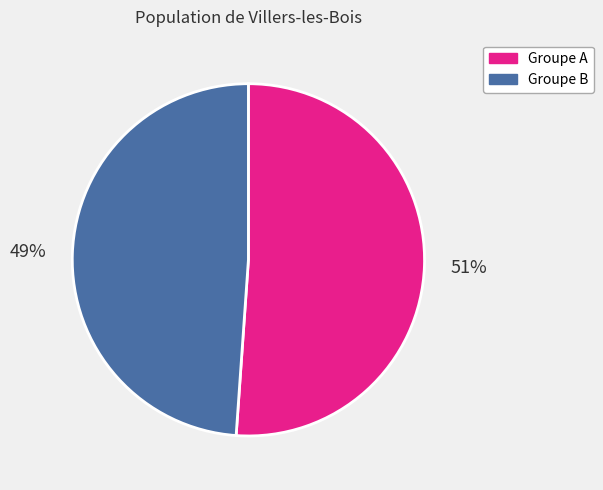

How many slices are in this pie chart?

2